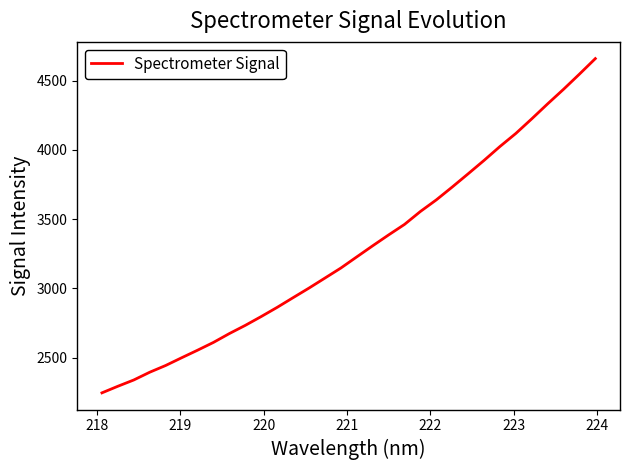

What is the difference between the maximum and minimum values?

2412.8